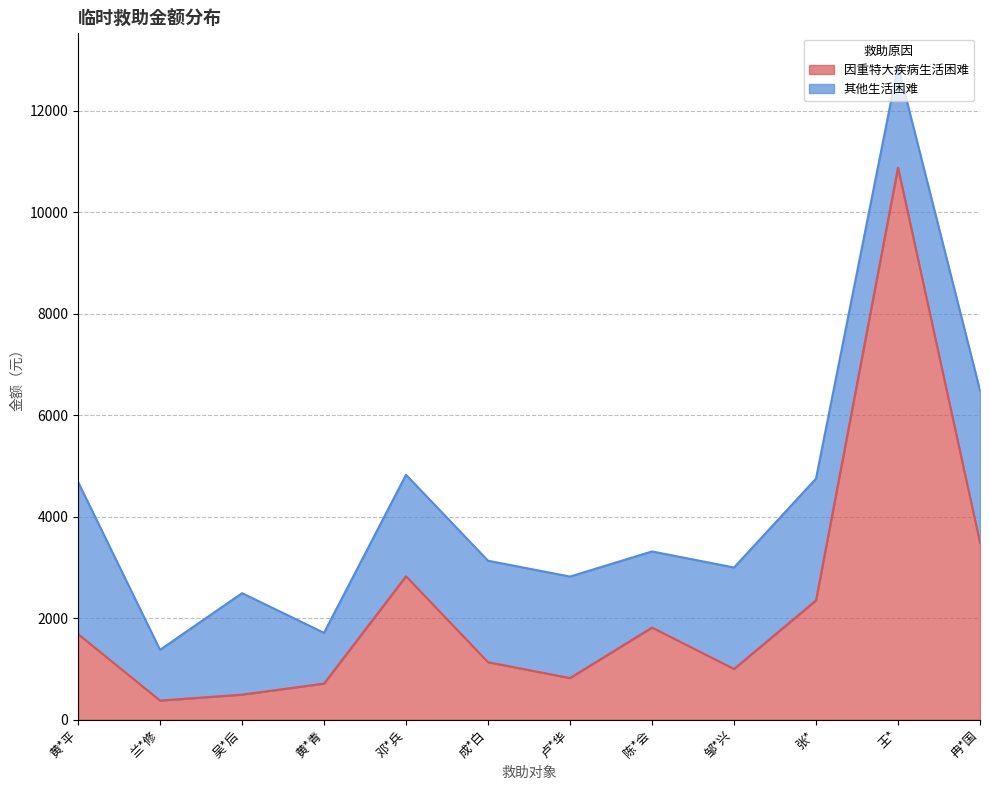

What is the label of the 5th point from the left?

邓*兵